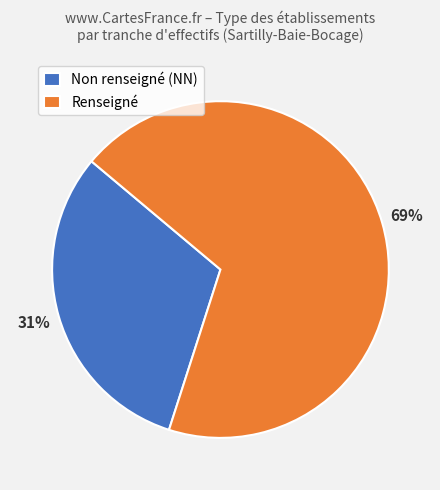

Between Non renseigné (NN) and Renseigné, which is larger?

Renseigné